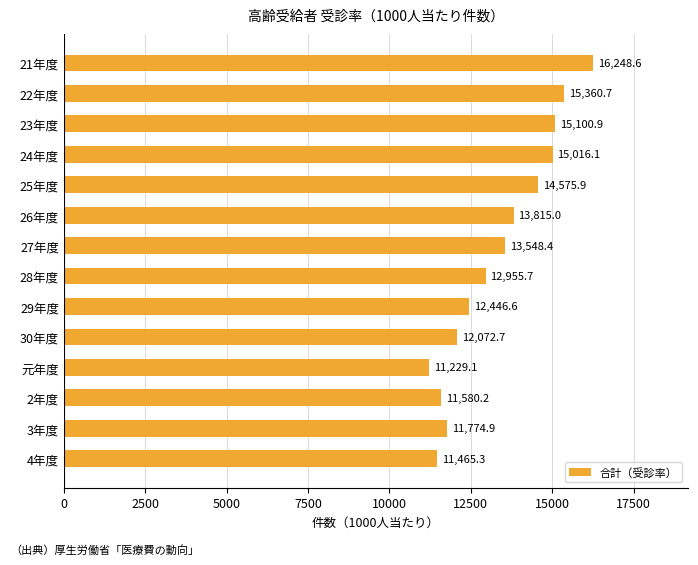

The chart shows a value of 11229.1 at 元年度. True or false?

True